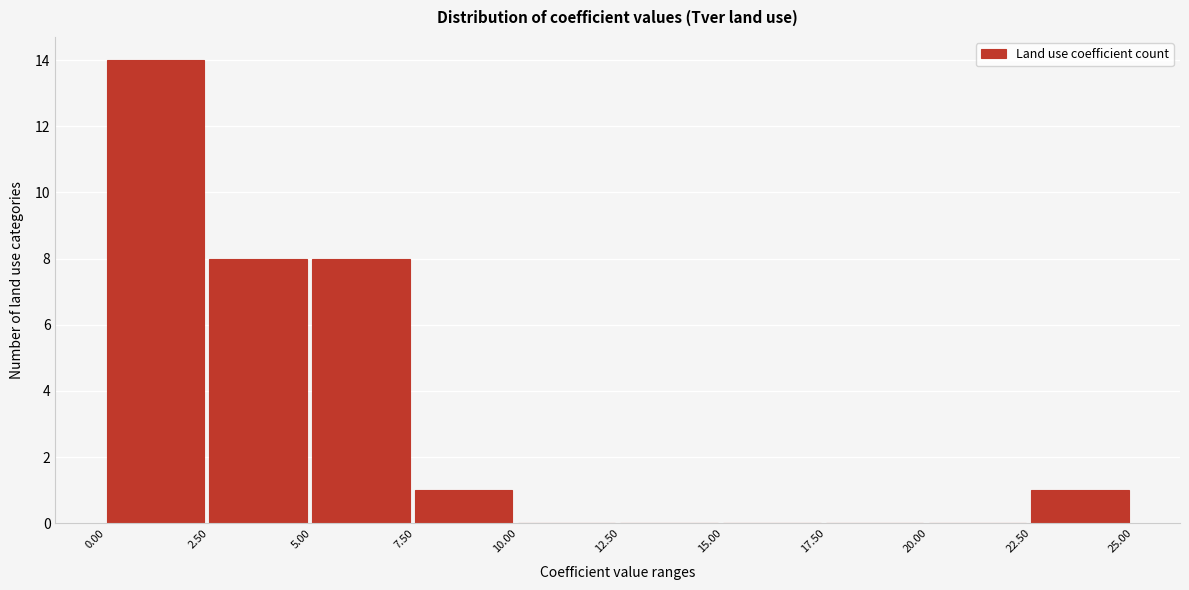

What is the height of the bar covering 7.50 to 10.00 on the x-axis? The values are not printed on the chart, so give them approximately, as read against the axis.

1